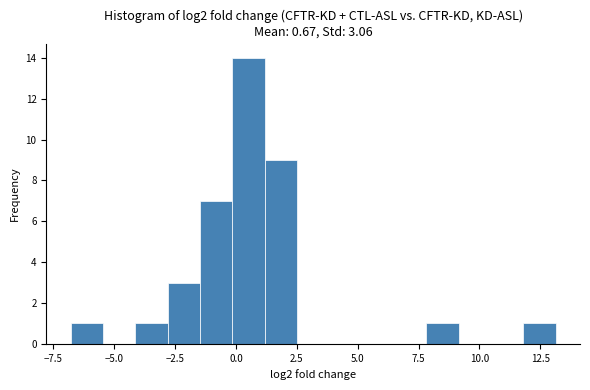

Read against the x-axis, roughly where is the centre of the tallest bar?

0.5